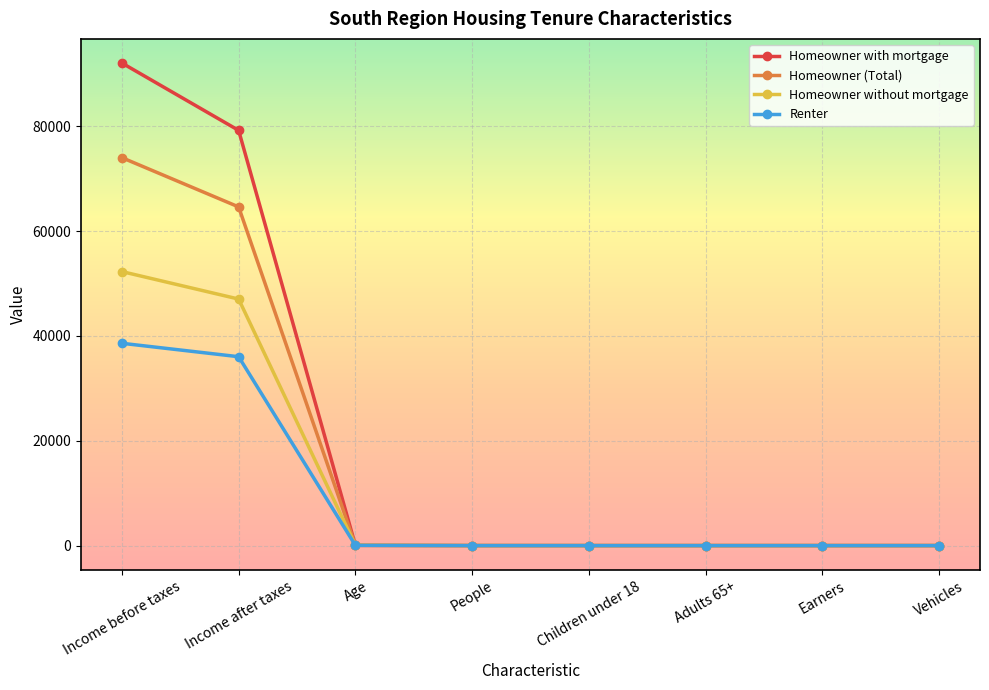

Which series has the largest range (max minus min)?

Homeowner with mortgage